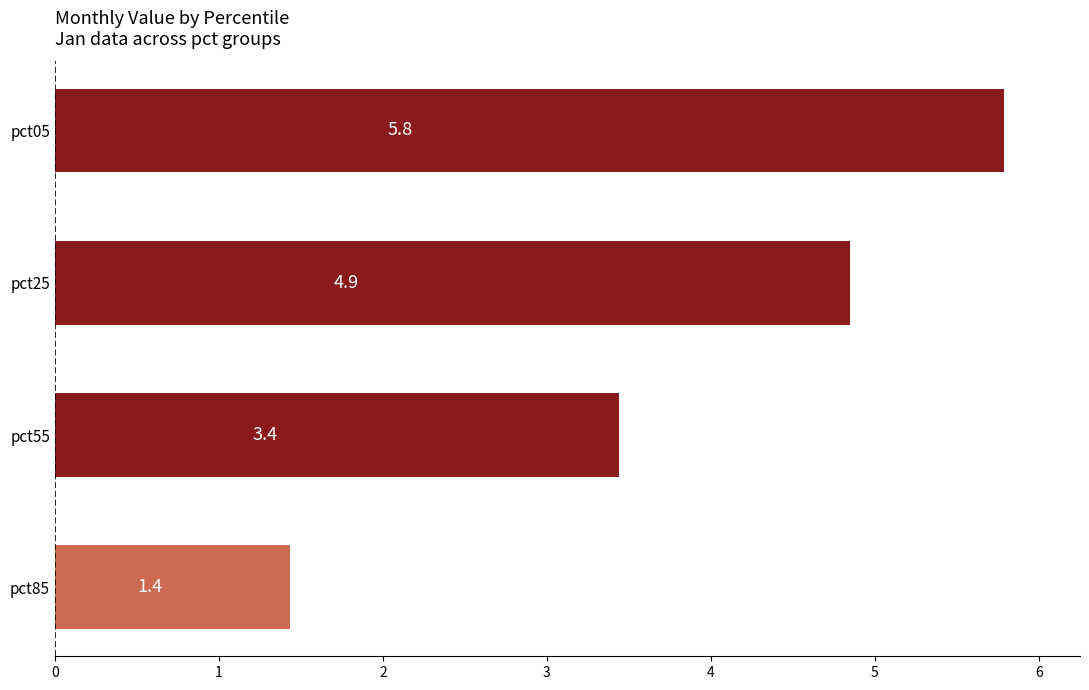

Is it true that the value at pct85 is 1.4?

True